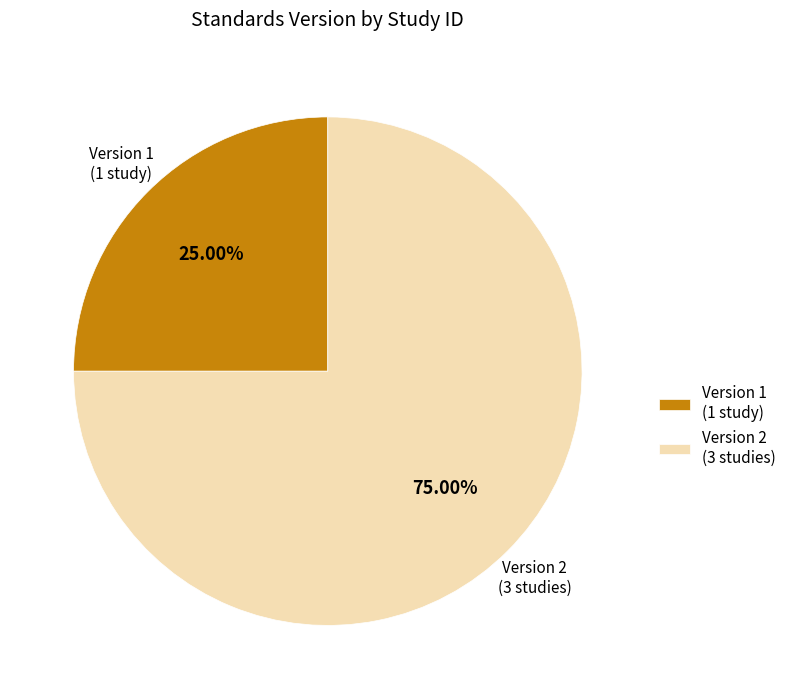

Does Version 1 account for over 50% of the chart?

No